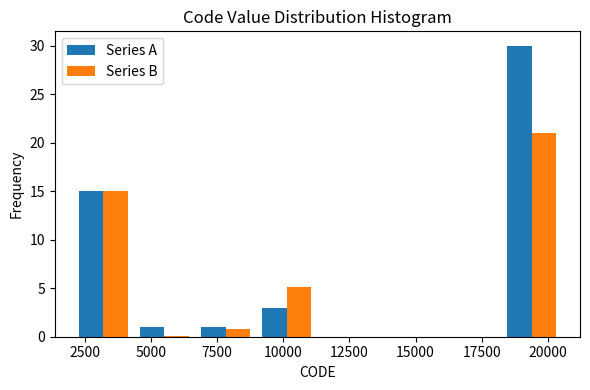

Reading left to right, transcribe this chart: for each range on the x-axis, give the height of each series' bar. Neither the bar edges nor the heights are printed on the chart, so give them approximately, as read against the axes.

2000 to 4500: Series A=15	Series B=15
4500 to 6500: Series A=1	Series B=under 0.5
6500 to 9000: Series A=1	Series B=1
9000 to 11500: Series A=3	Series B=5
11500 to 13500: Series A=0	Series B=0
13500 to 16000: Series A=0	Series B=0
16000 to 18000: Series A=0	Series B=0
18000 to 20500: Series A=30	Series B=21